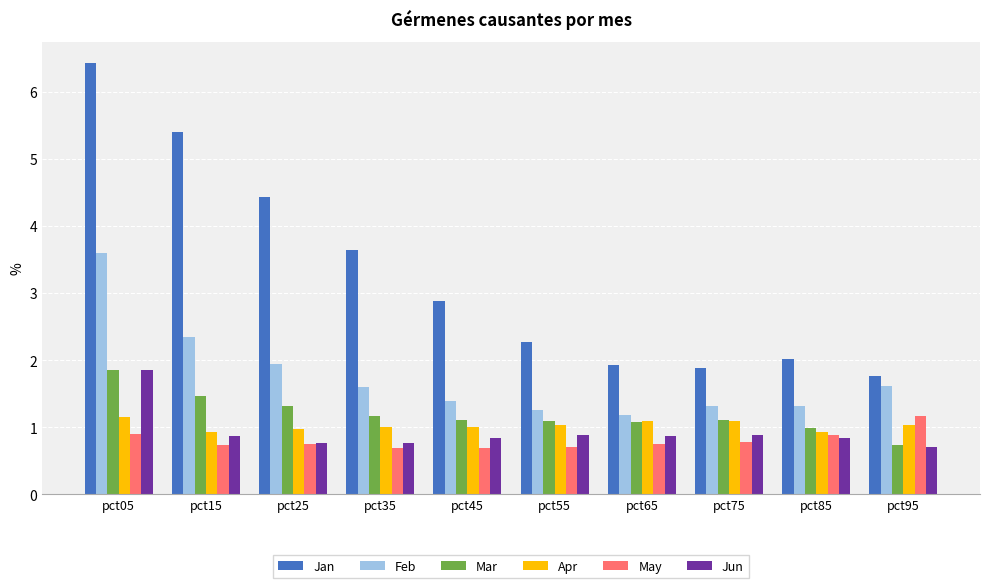

How many bars are there in each group?

6